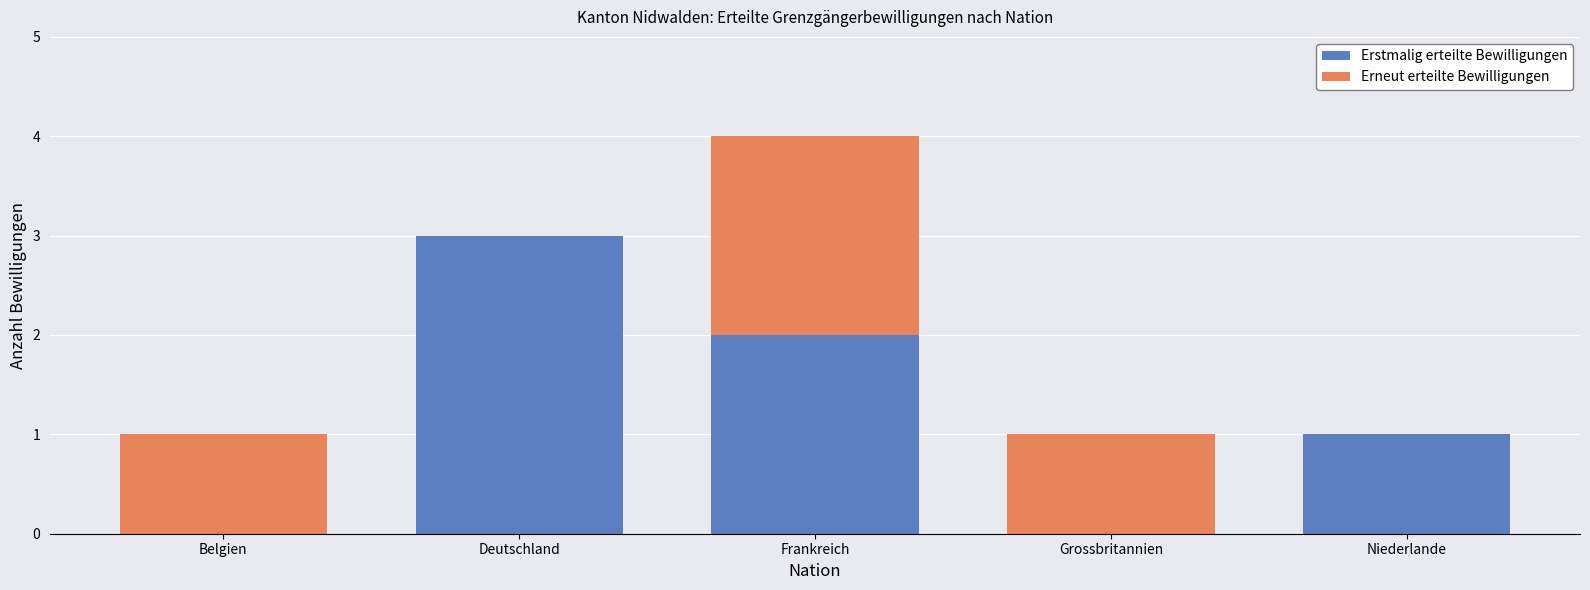

At which label does Erstmalig erteilte Bewilligungen first exceed 1?

Deutschland